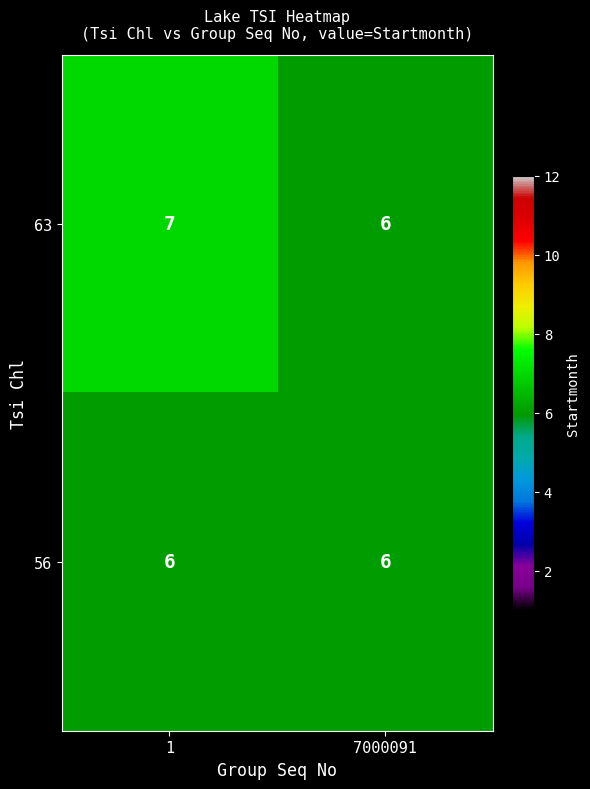

Reading left to right, what are all the values shown in this chart?

63: 7	6
56: 6	6